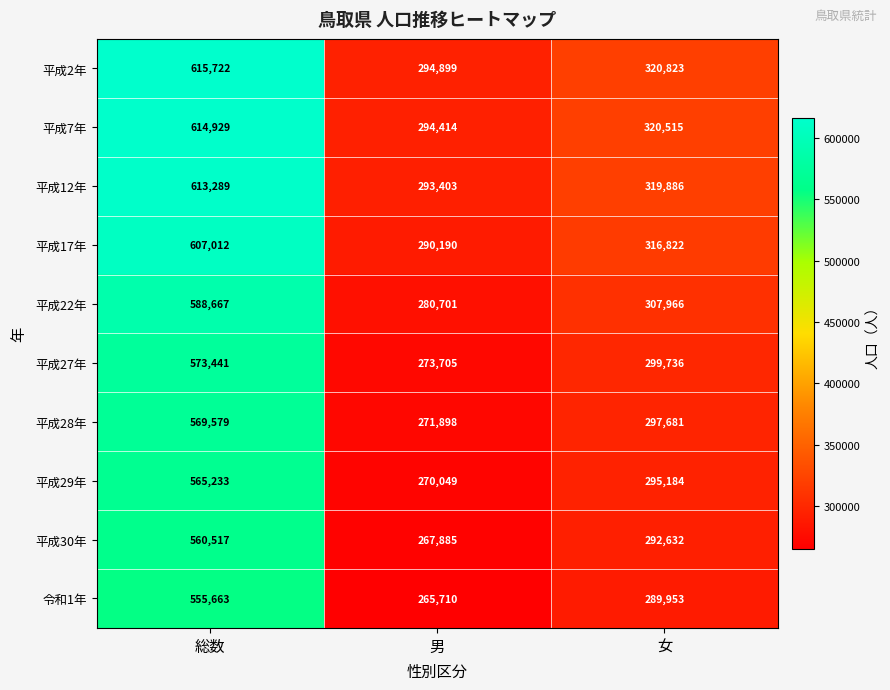

What is the sum of the 令和1年 values at 男 and 女?

555663